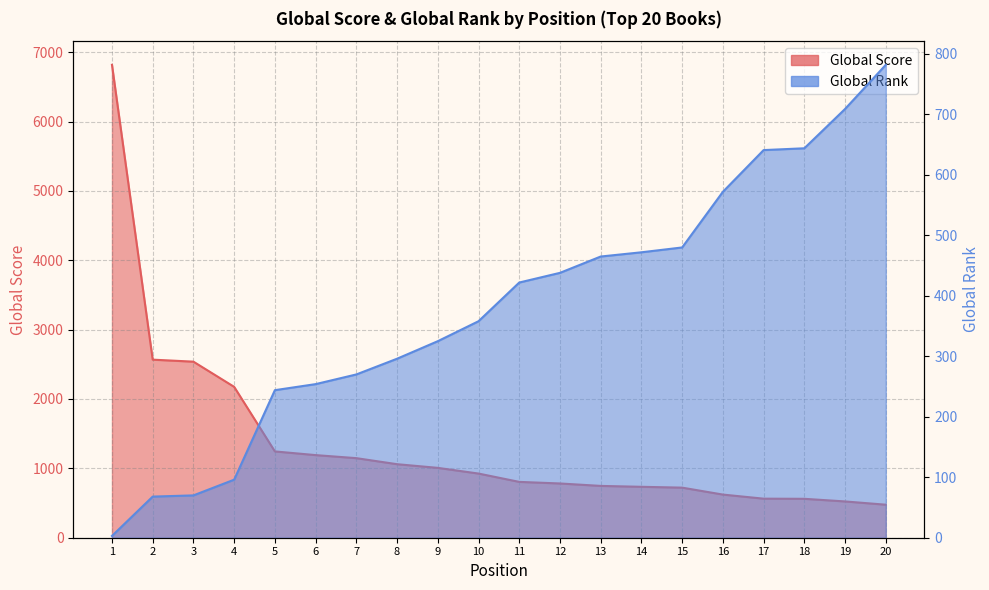

The Global Rank series shows 480 at 15. True or false?

True